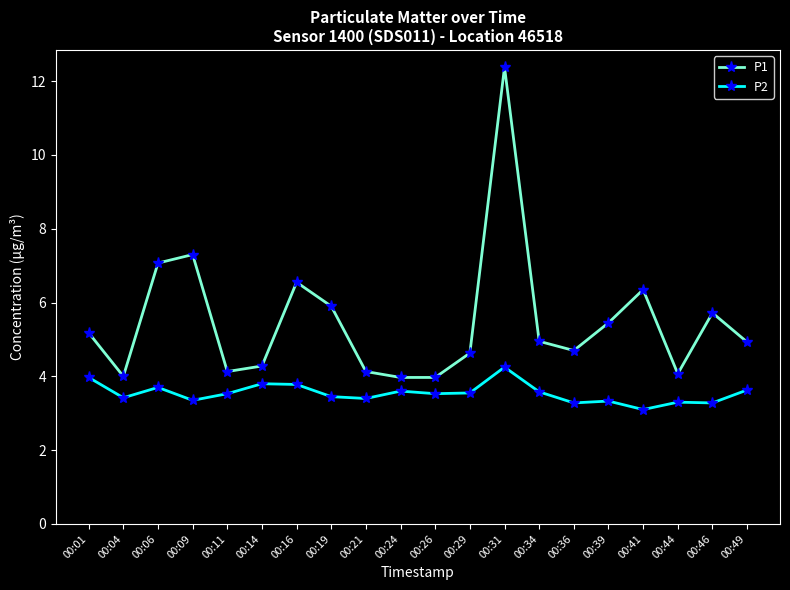

How many data points does each series have?

20